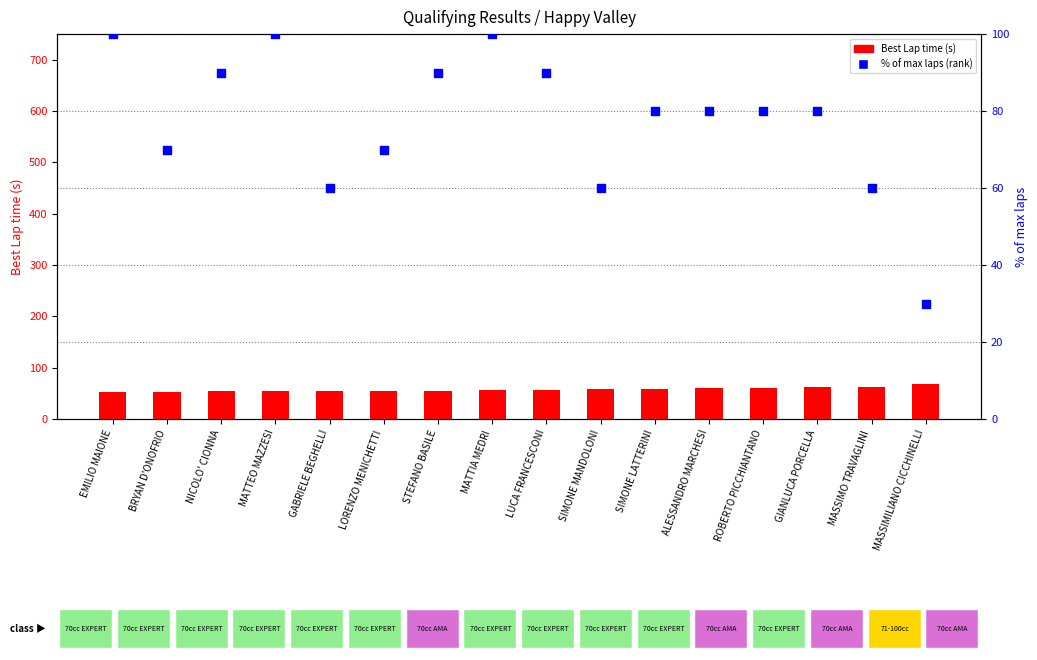

Is the value of % of max laps at MASSIMO TRAVAGLINI greater than the value of Best Lap time (s) at MATTEO MAZZESI?

Yes